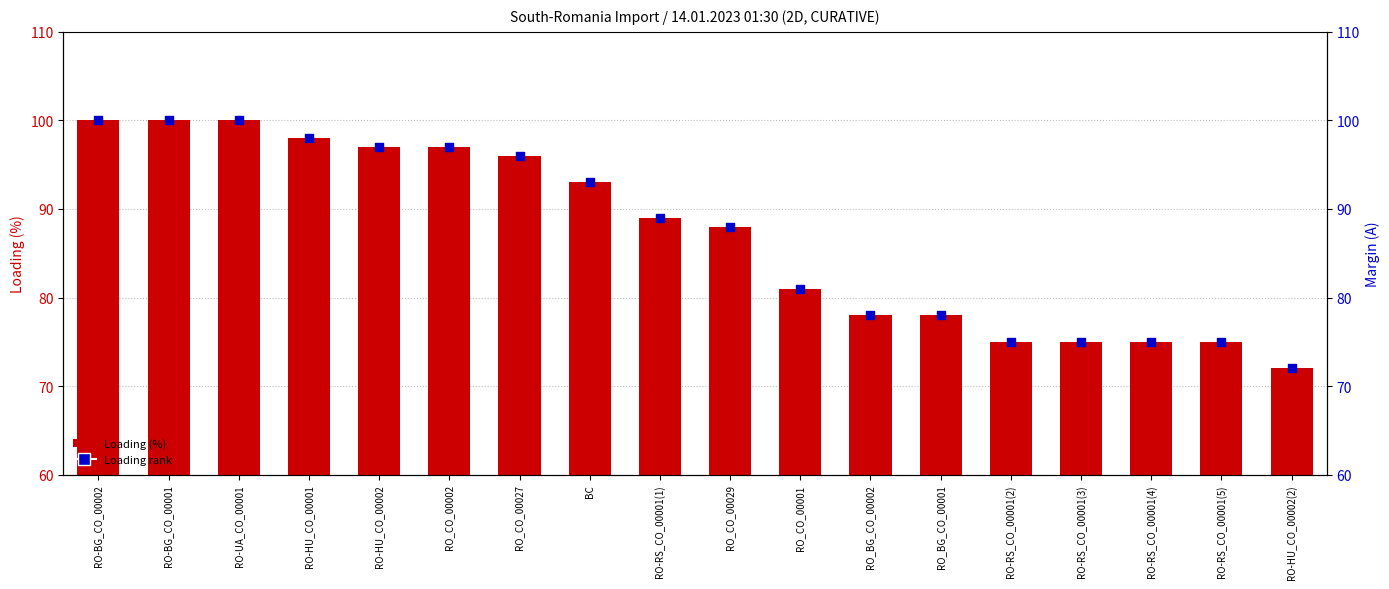

What are all the series names shown in the legend?

Loading (%), Loading (%) rank